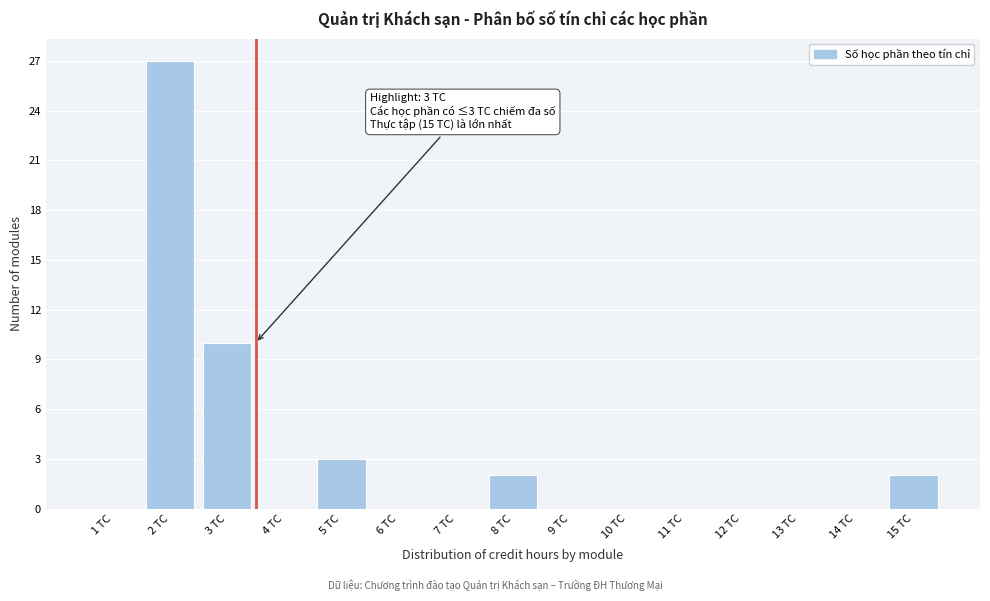

Reading left to right, transcribe all the data shown in this chart.

1 TC=0	2 TC=27	3 TC=10	4 TC=0	5 TC=3	6 TC=0	7 TC=0	8 TC=2	9 TC=0	10 TC=0	11 TC=0	12 TC=0	13 TC=0	14 TC=0	15 TC=2